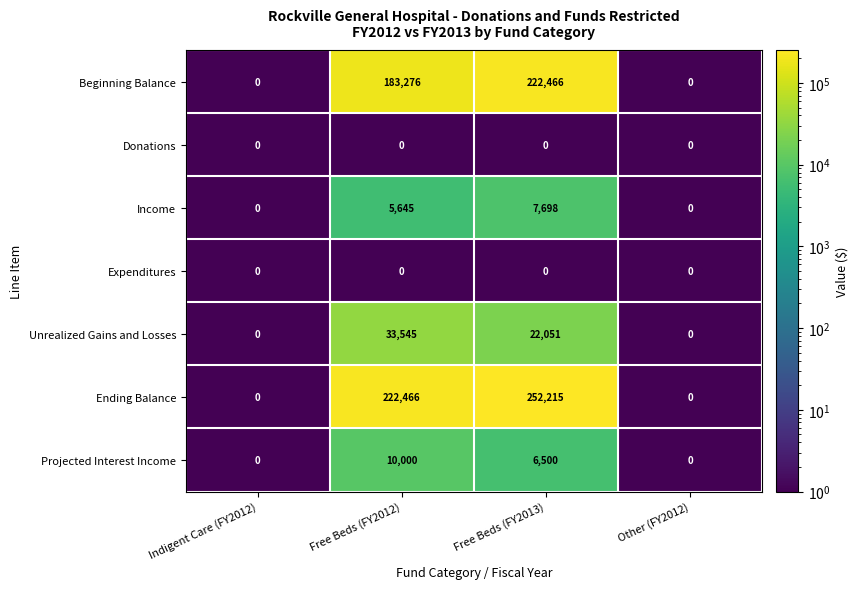

How many data points does each series have?

4